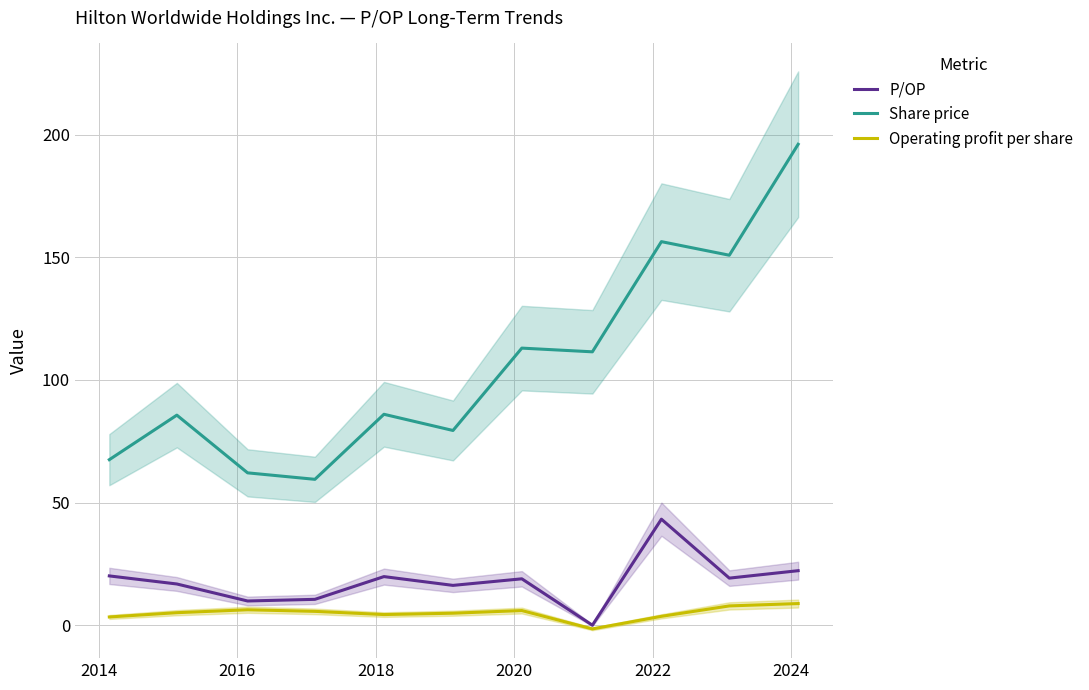

What is the minimum value for Share price?

59.5